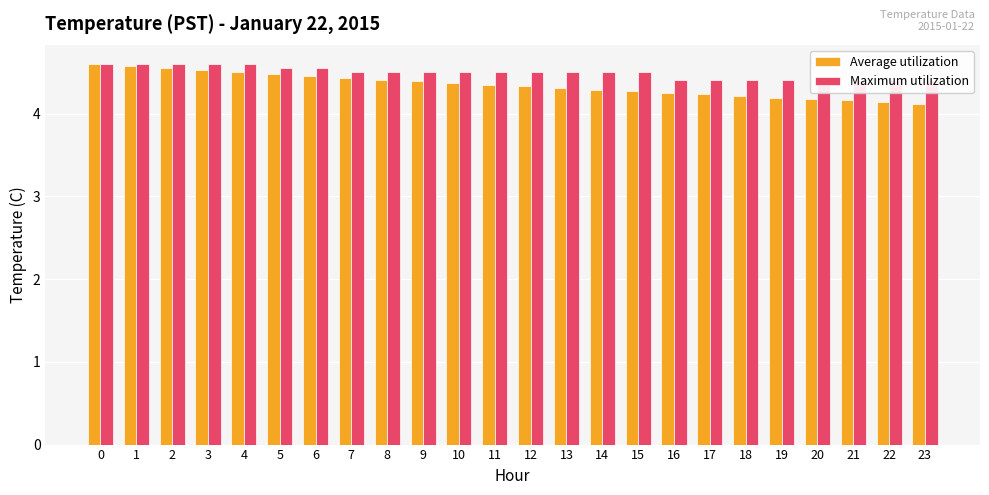

What is the spread (max minus min) of values at 15?

0.2